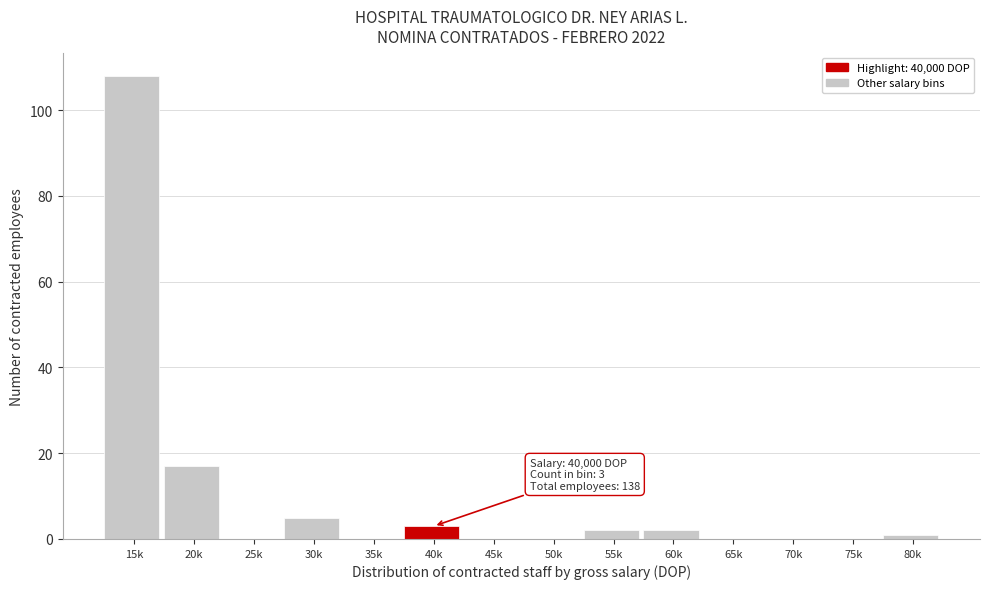

Reading left to right, transcribe all the data shown in this chart.

15k=108	20k=17	25k=0	30k=5	35k=0	40k=3	45k=0	50k=0	55k=2	60k=2	65k=0	70k=0	75k=0	80k=1